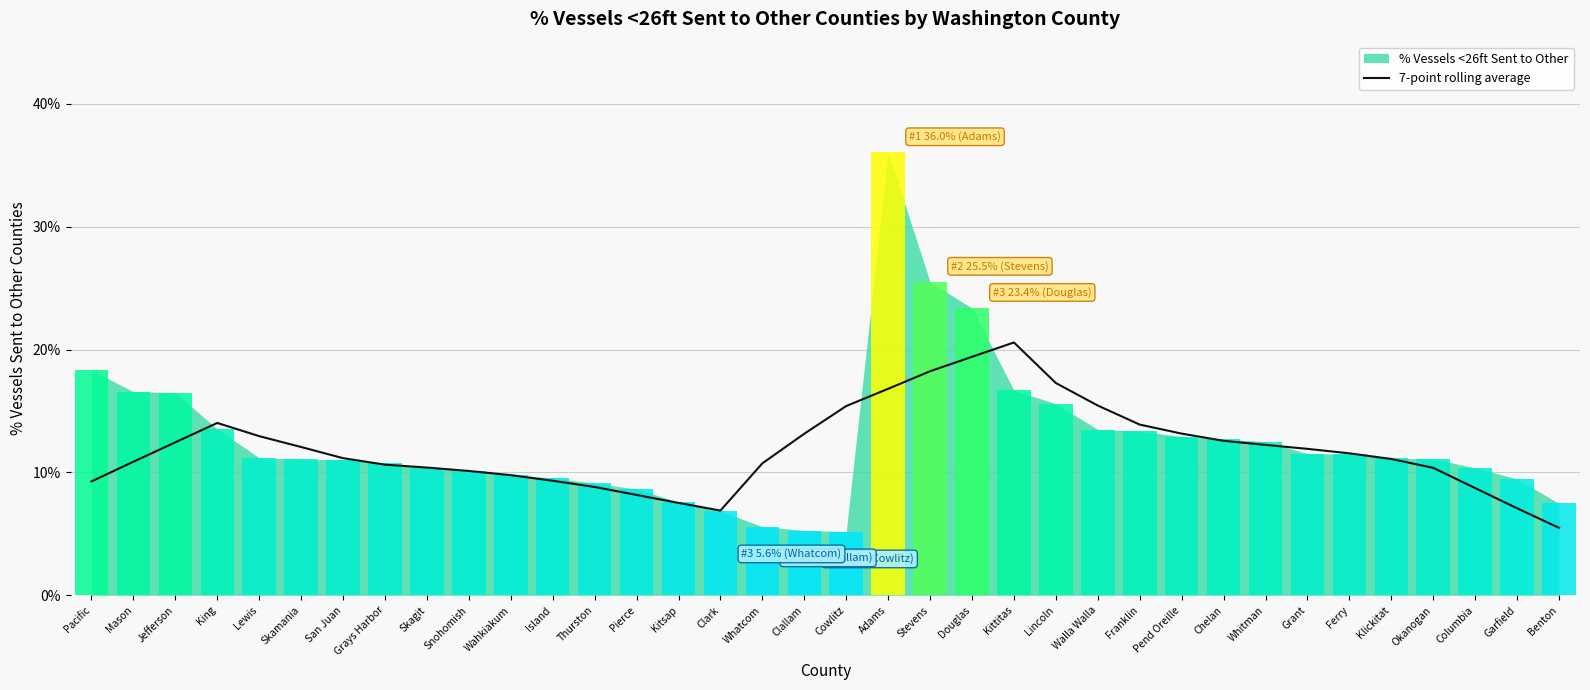

What position from the right is San Juan?

30